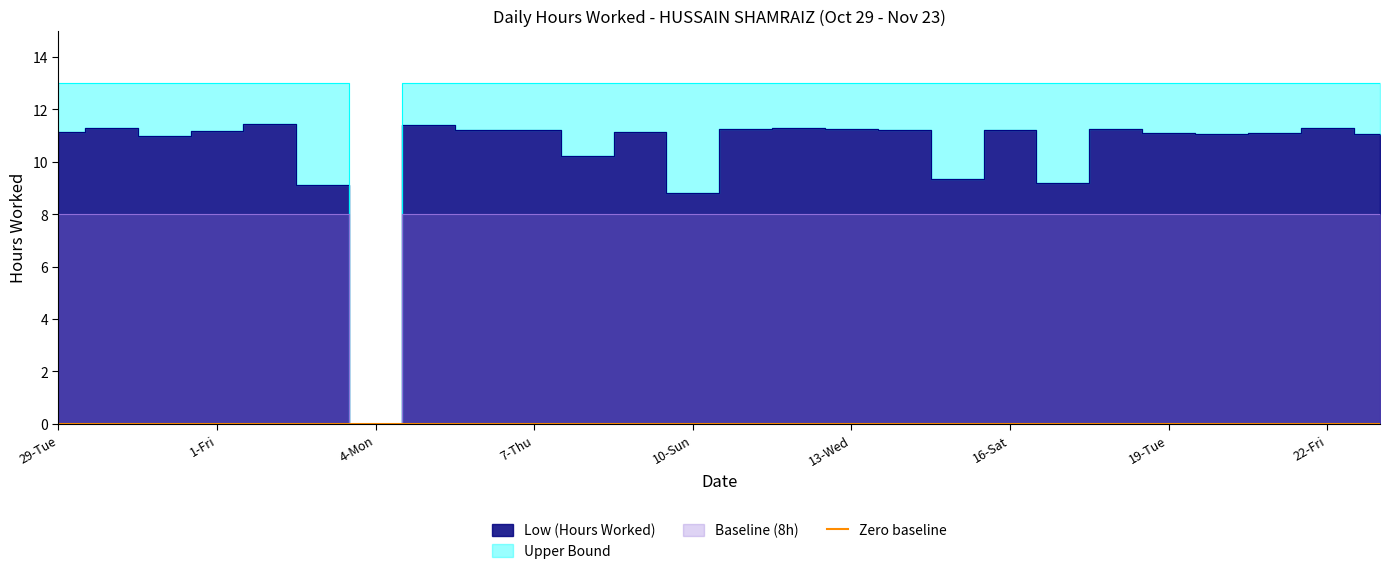

Which category has the lowest value across all series?

4-Mon